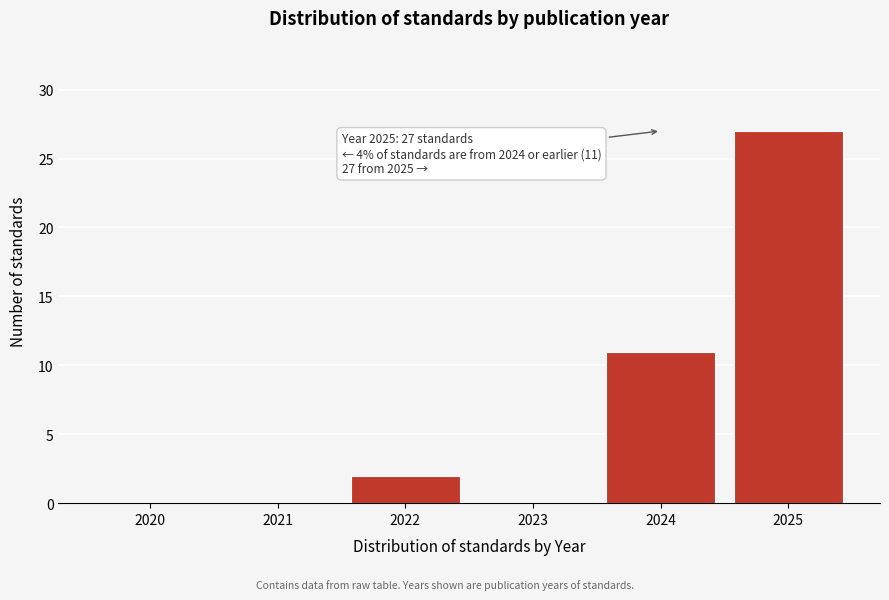

Reading right to left, list all the values displayed in this chart.

2025=27	2024=11	2023=0	2022=2	2021=0	2020=0